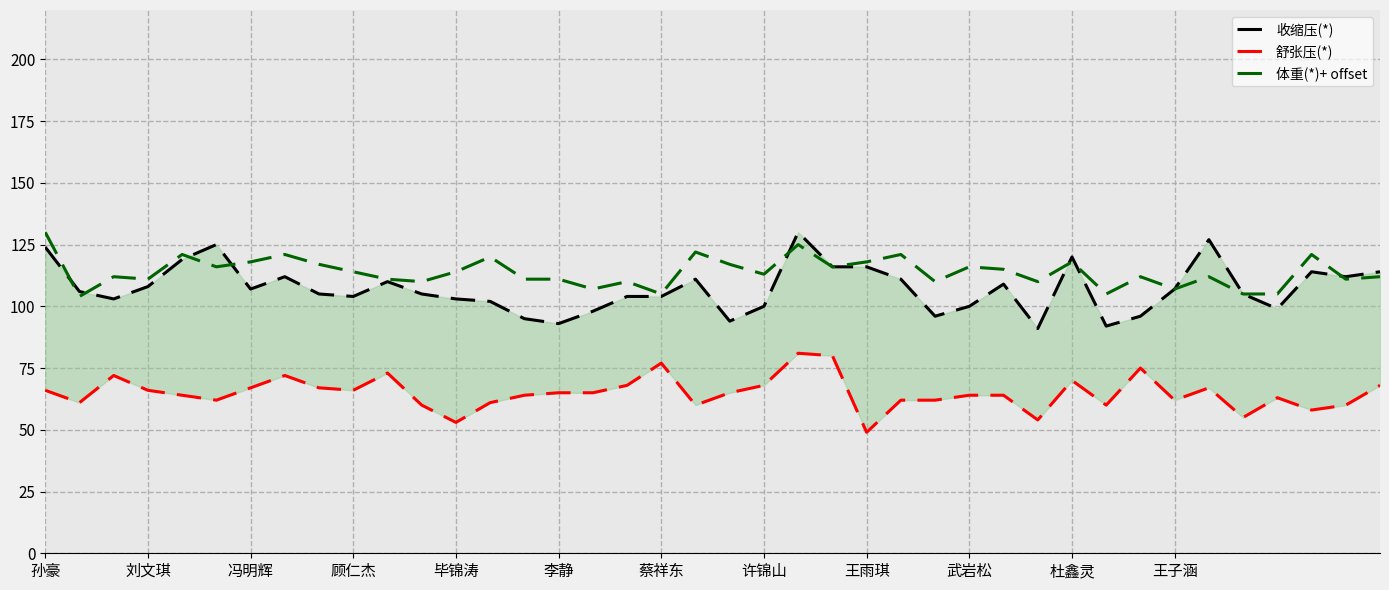

What is the approximate value of 体重(*)+ offset at 李静?

111